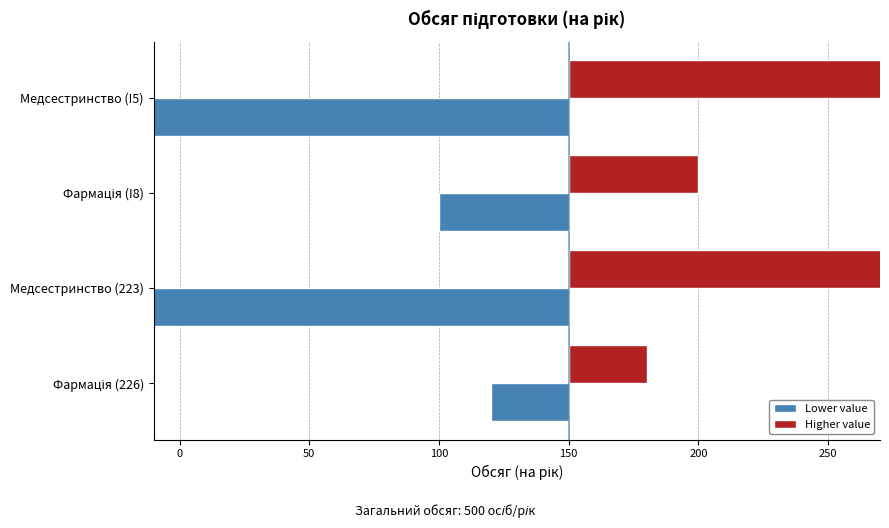

The Higher value series shows 30 at Фармація (226). True or false?

True